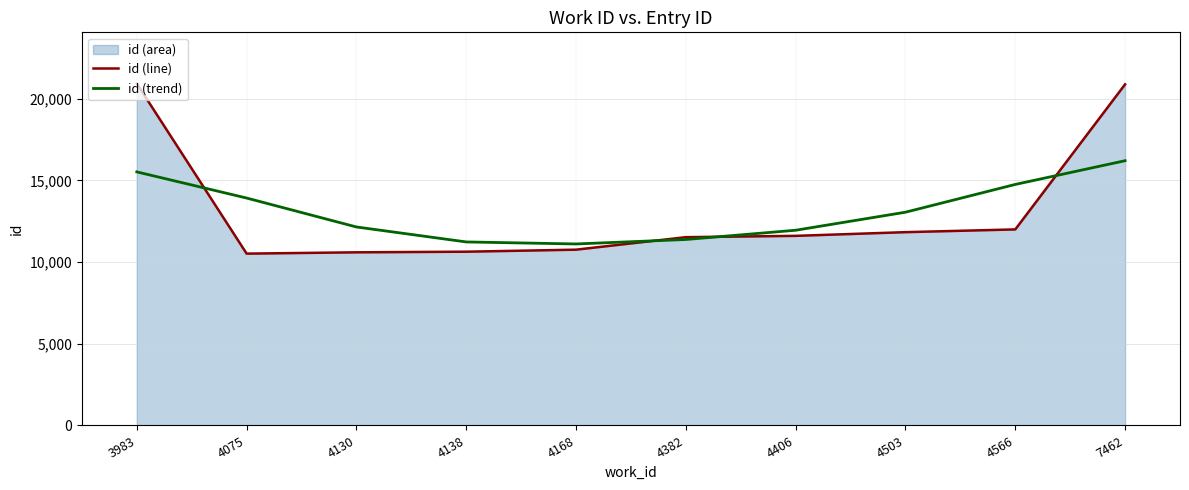

True or false: id (trend) and id (line) intersect in this chart.

True